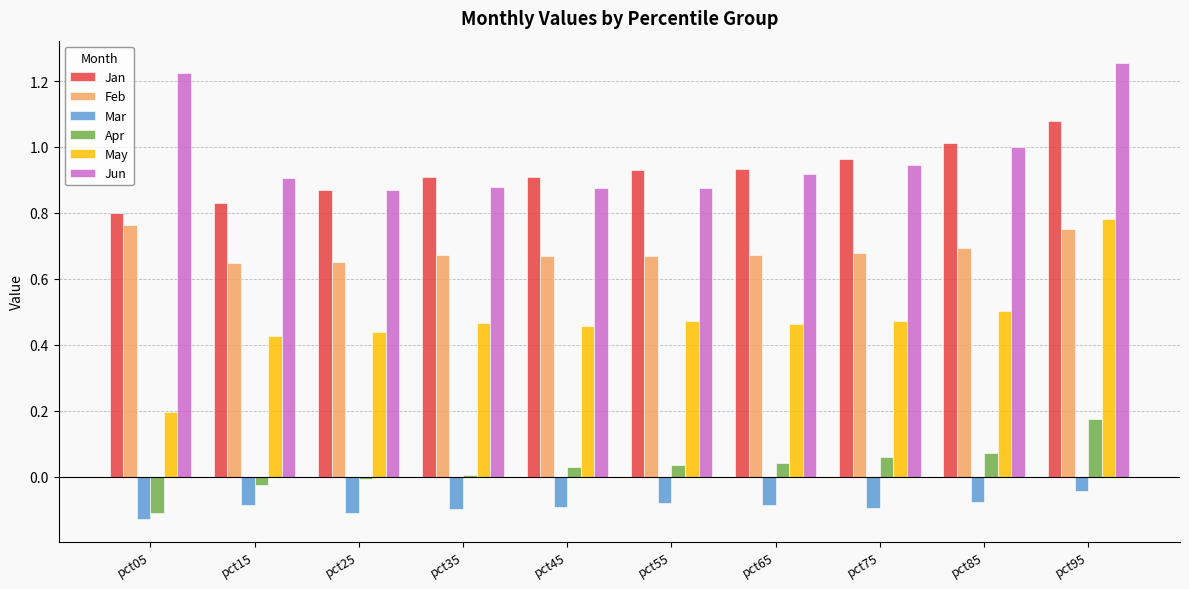

Which category has the highest value in the Jan series?

pct95